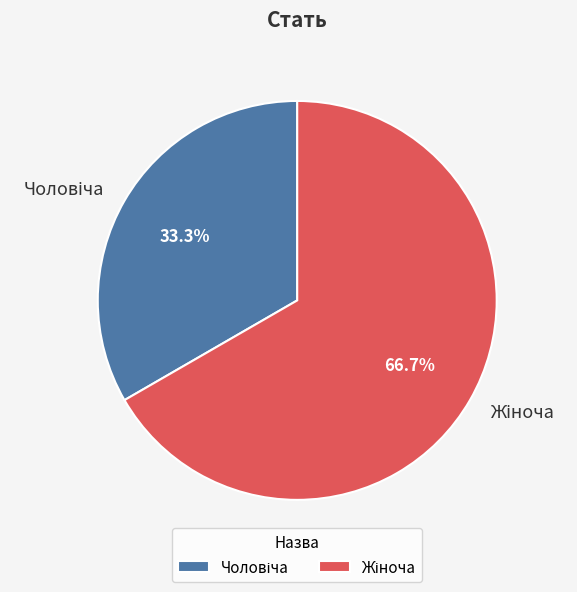

Is there any slice that represents more than half of the pie?

Yes